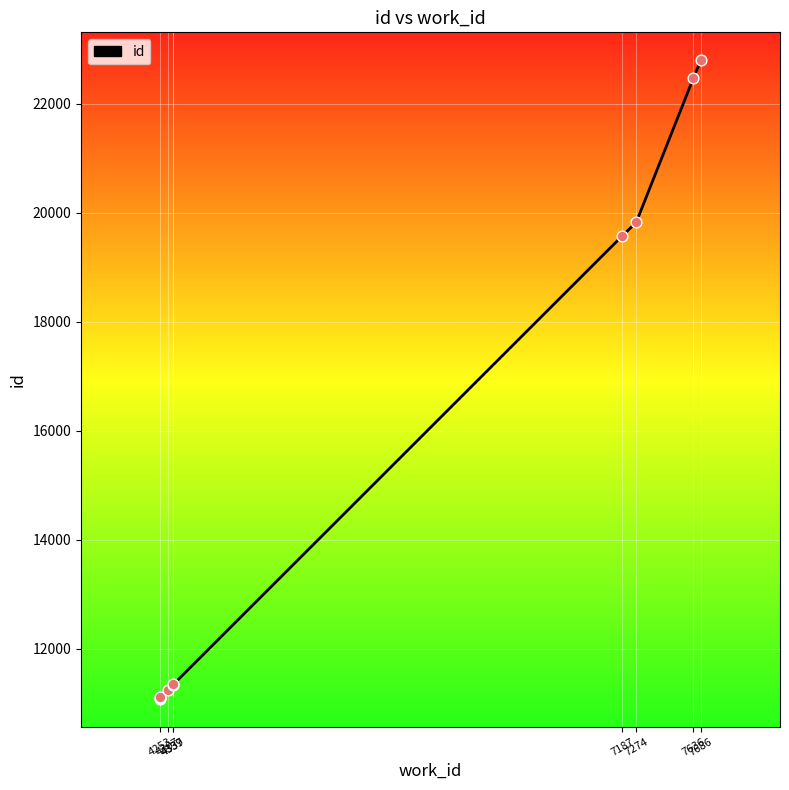

What is the change in value from 4307 to 7636?

+11230